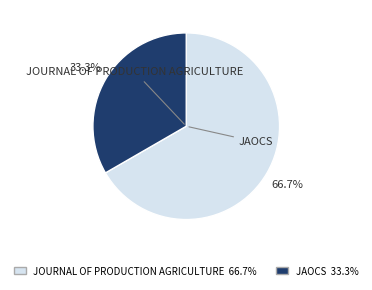

Which category has the biggest portion of the pie?

JOURNAL OF PRODUCTION AGRICULTURE